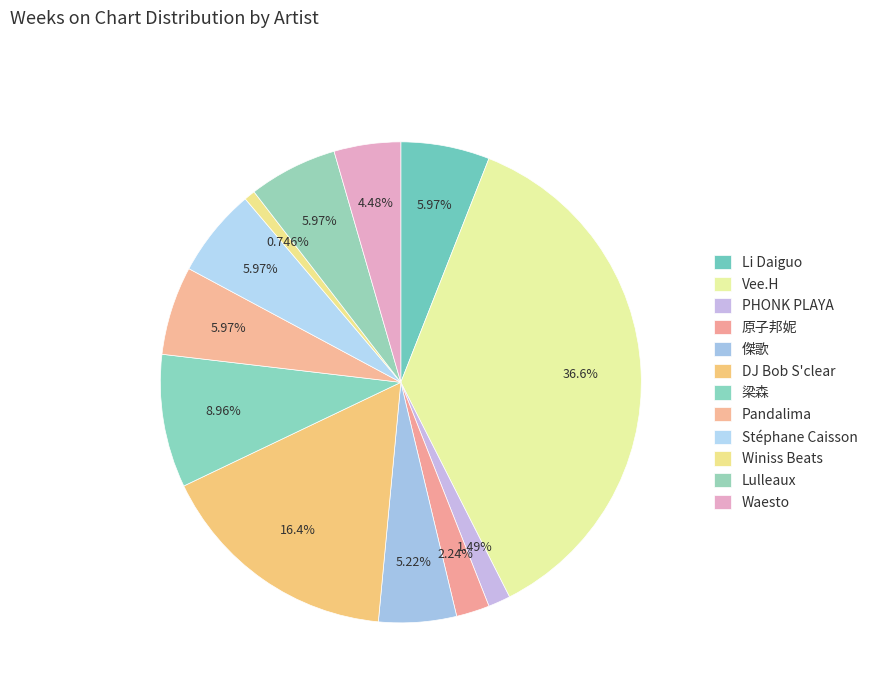

How many slices are in this pie chart?

12